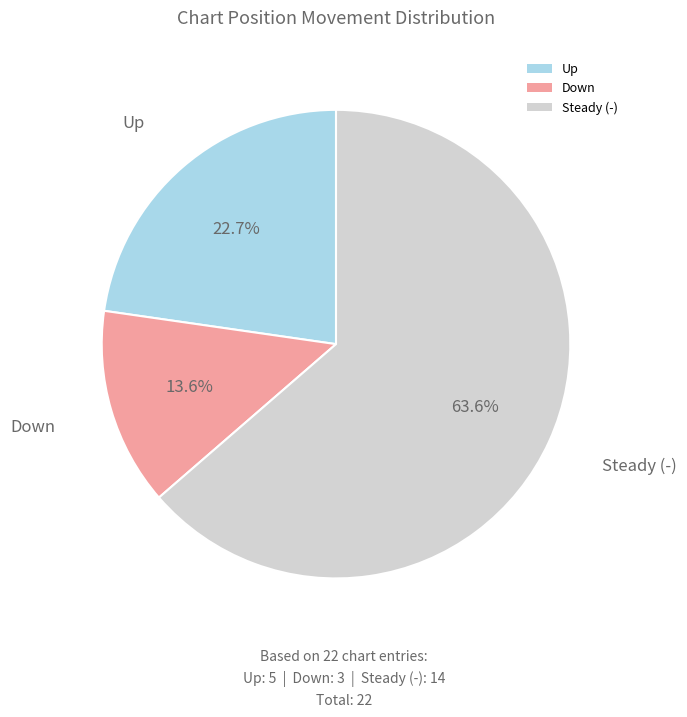

Which slice represents more than half of the pie?

Steady (-)